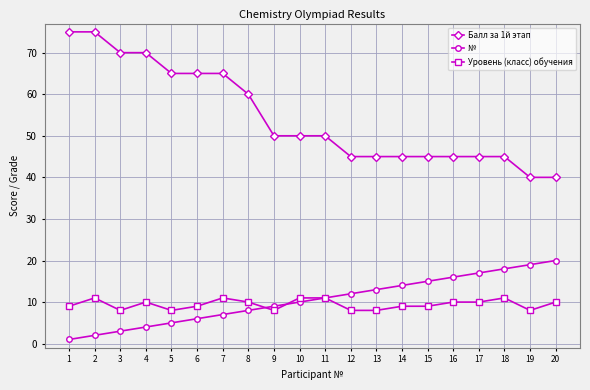

What is the highest value of the Балл за 1й этап series?

75